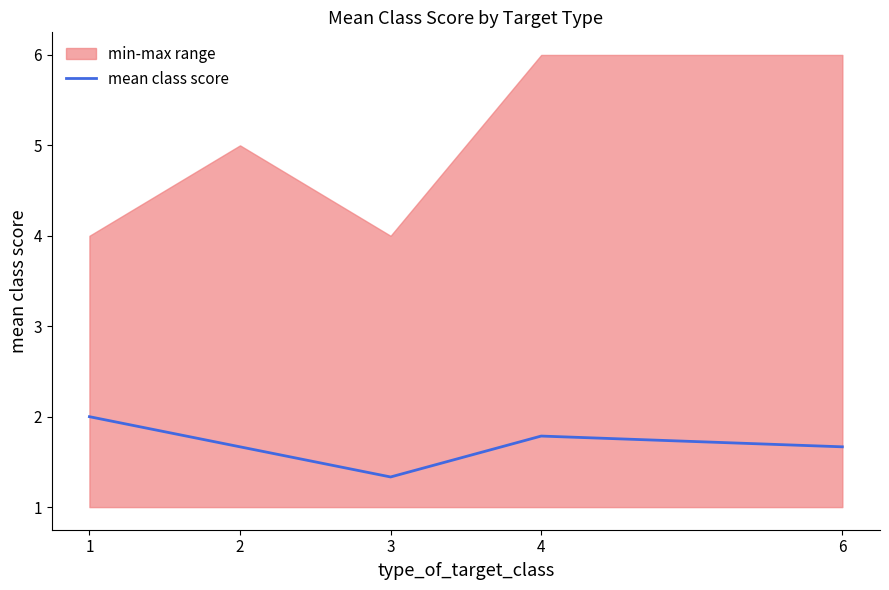

How many points are lower than both their immediate neighbors (excluding endpoints)?

1